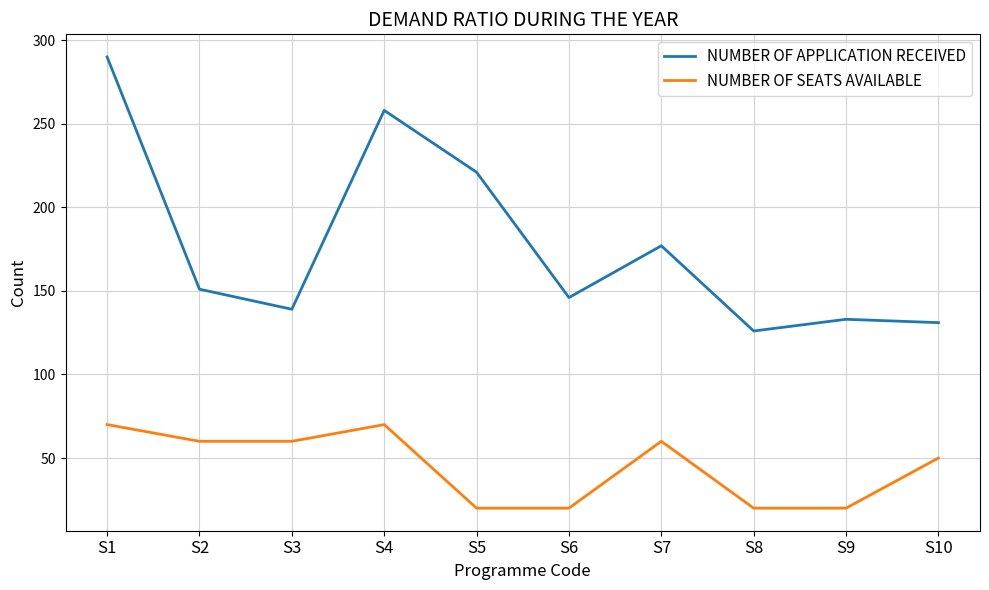

What is the difference between the maximum and minimum values in the NUMBER OF SEATS AVAILABLE series?

50